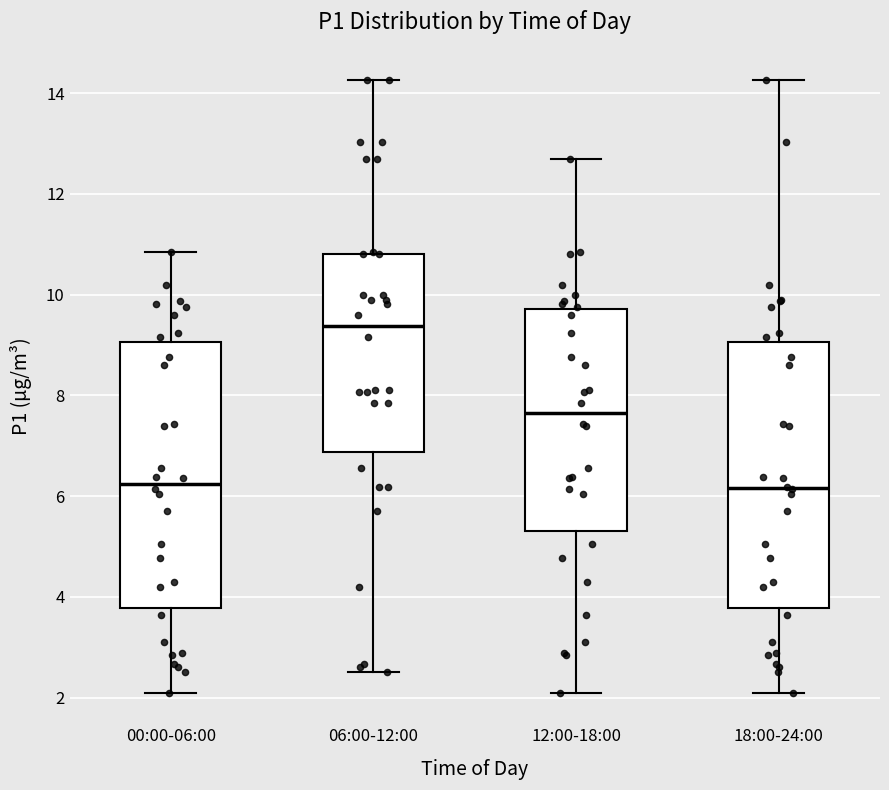

Where does the median line of the box for 06:00-12:00 sit on the y-axis? The values are not printed on the chart, so give them approximately, as read against the axis.

9.4